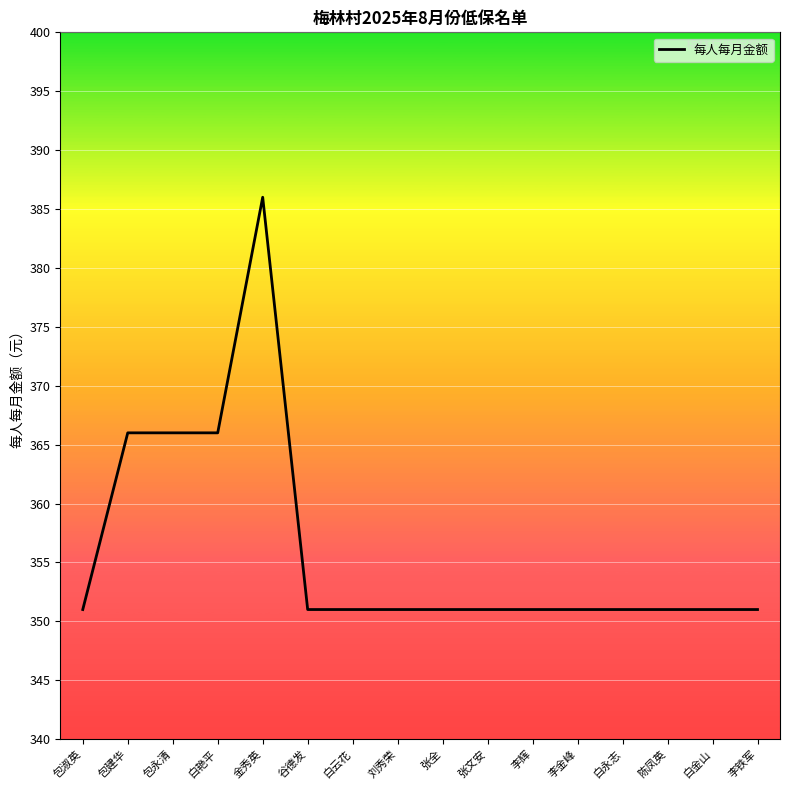

What position from the right is 白艳平?

13